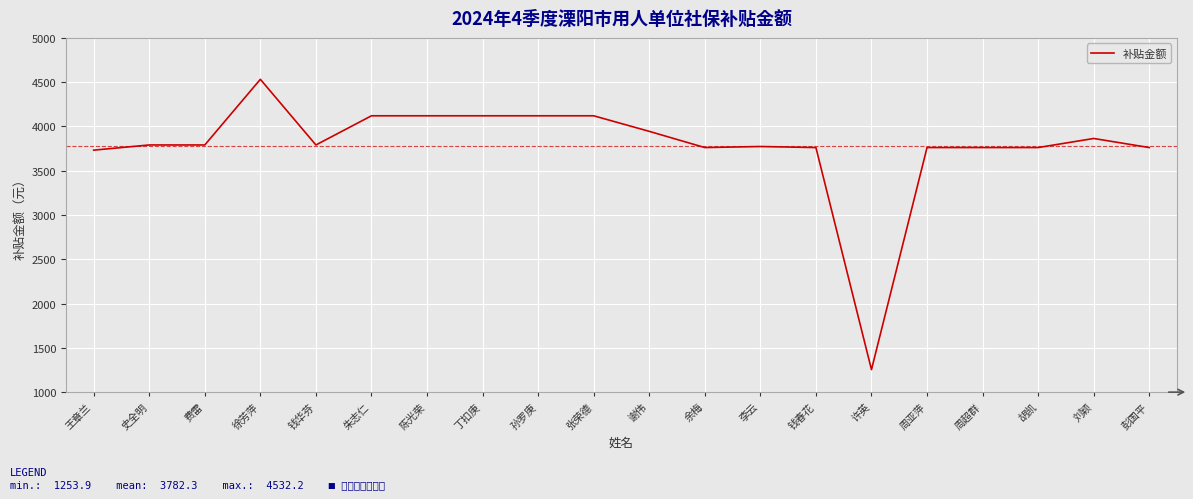

What is the change in value from 孙罗庚 to 周超群?

-358.6